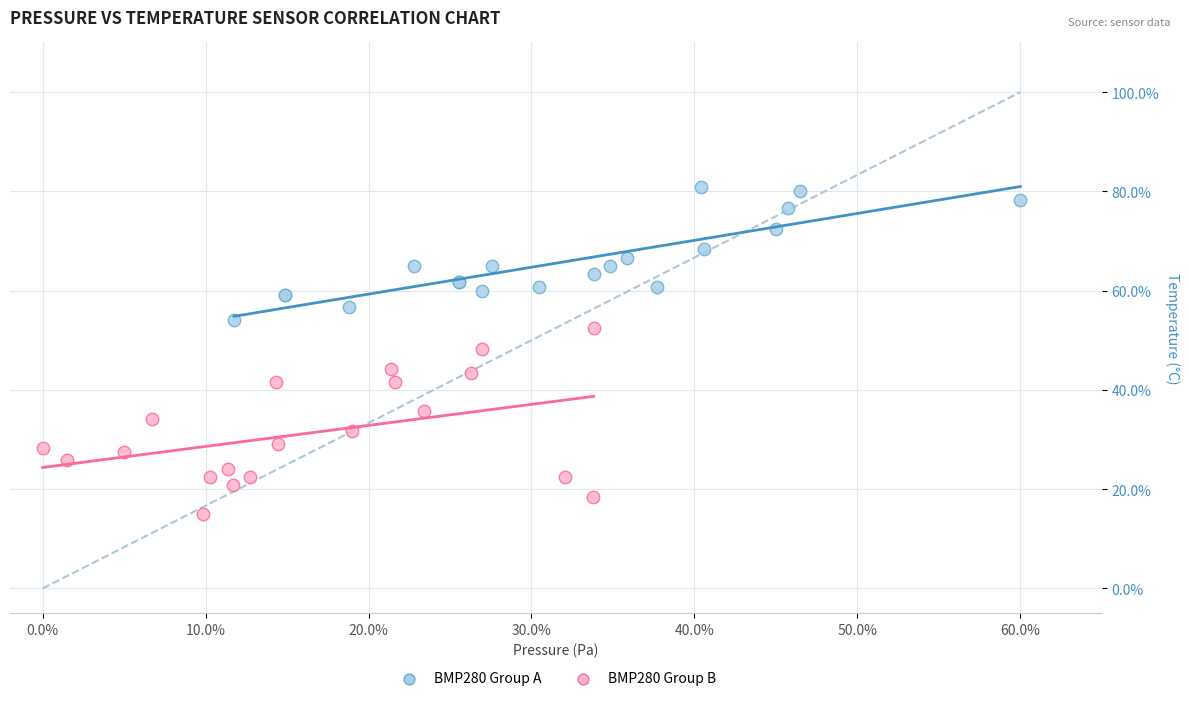

What are all the series names shown in the legend?

BMP280 Group A, BMP280 Group B